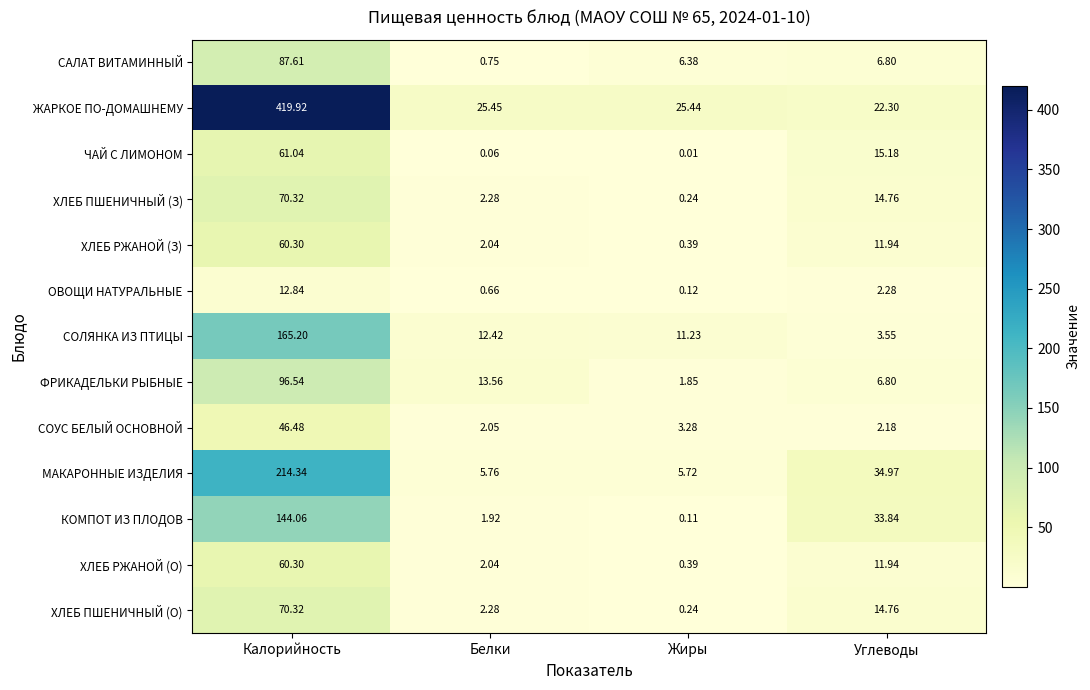

Is the value of МАКАРОННЫЕ ИЗДЕЛИЯ at Белки greater than the value of ОВОЩИ НАТУРАЛЬНЫЕ at Углеводы?

Yes